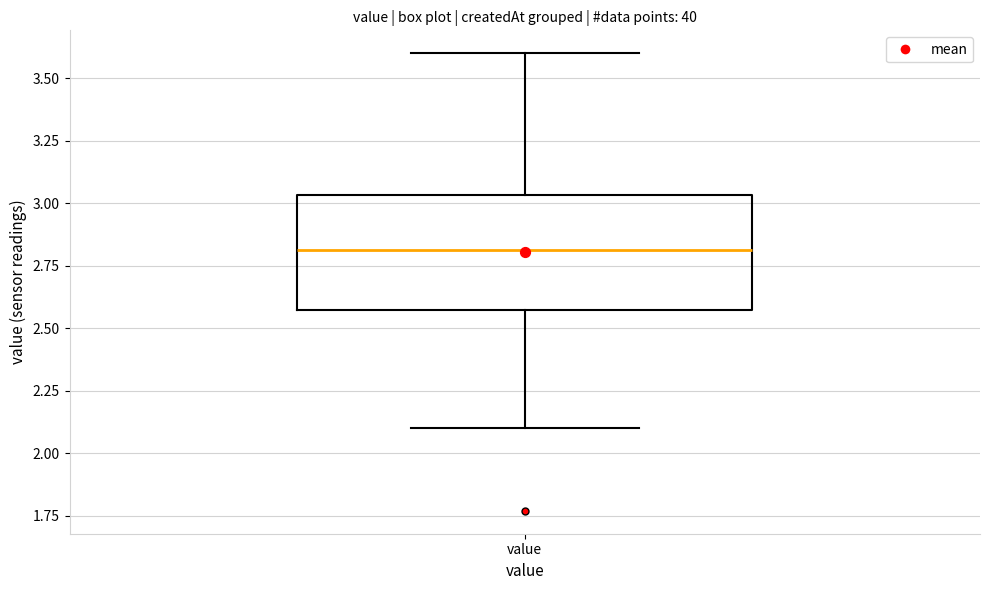

Transcribe this box plot: give where the median line is, the range the box spans, and where the two whiskers end, as read against the y-axis. The values are not printed on the chart, so give them approximately, as read against the axis.

median 2.80, box 2.60 to 3.05, whiskers 2.10 to 3.60